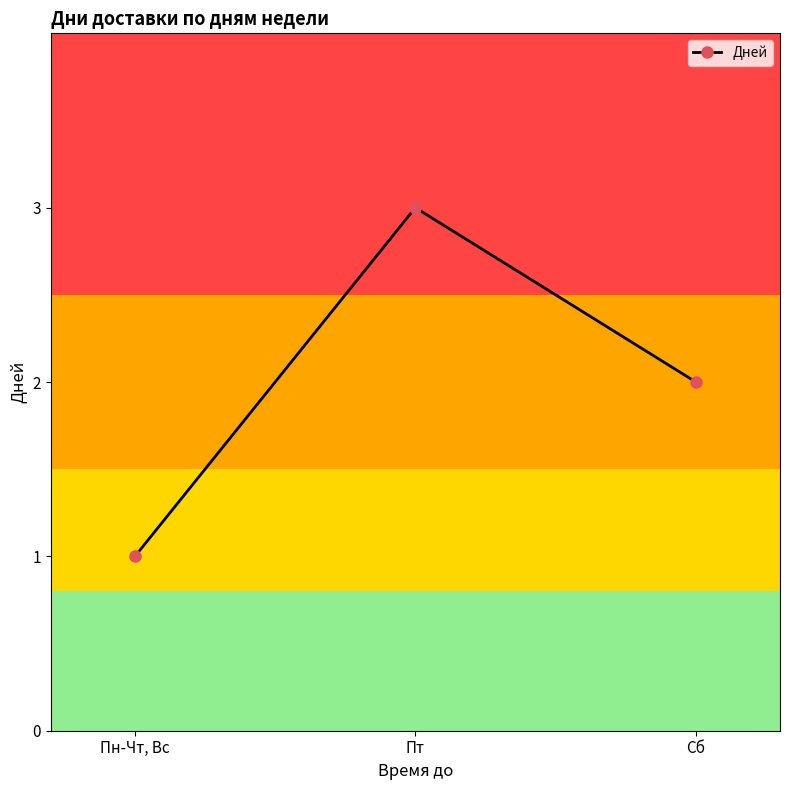

Does the chart have visible grid lines?

No